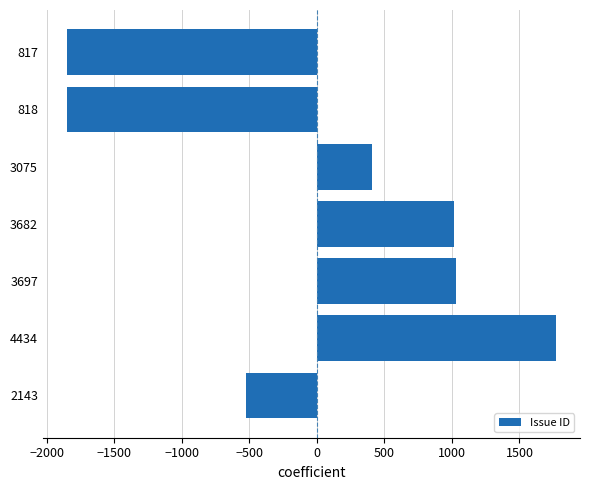

What is the change in value from 3682 to 3075?

-607.0